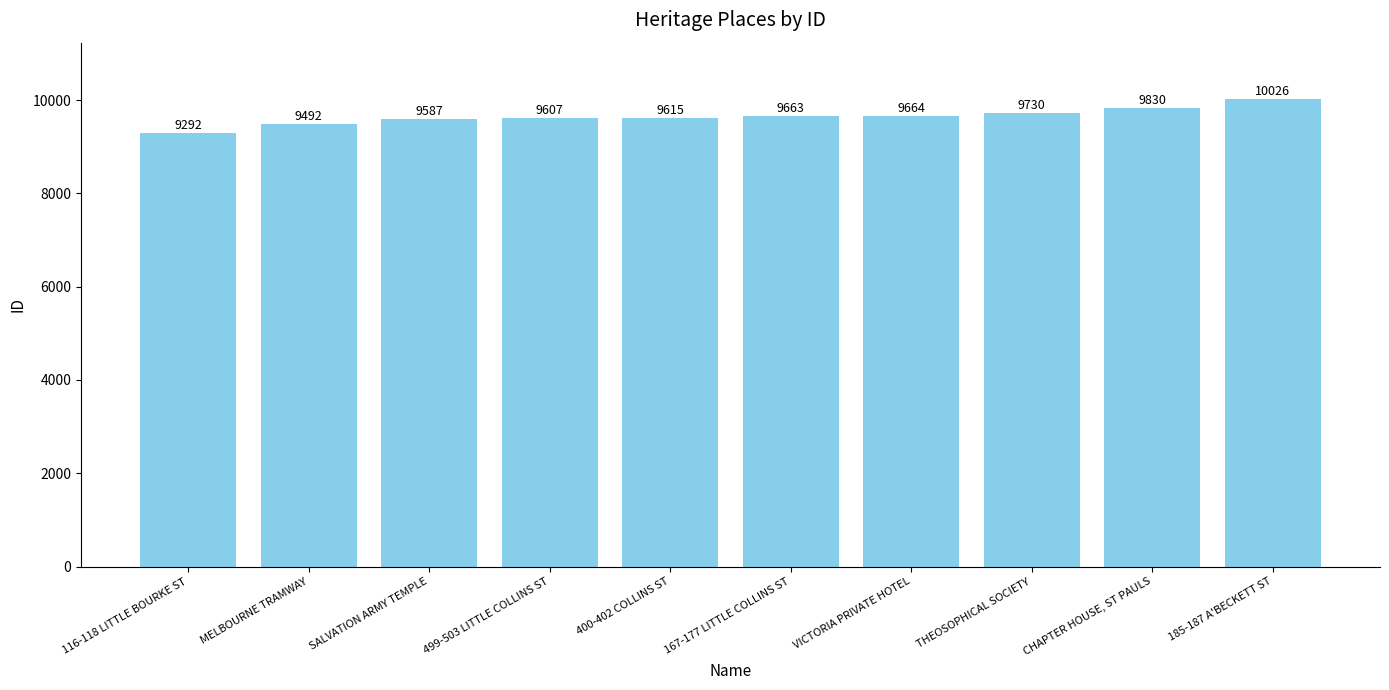

How many values are below 9663?

5